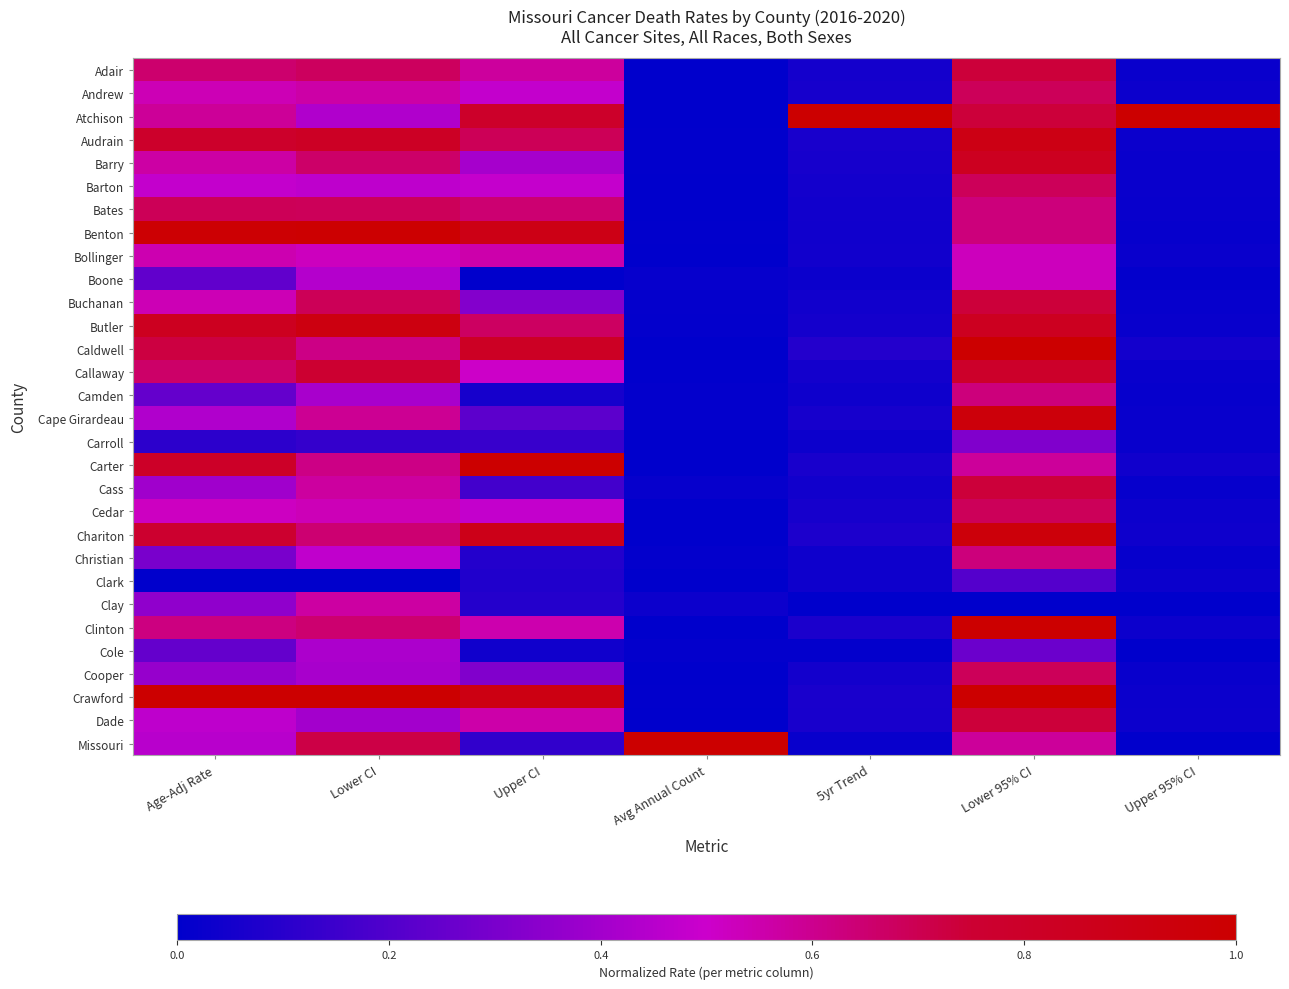

What is the difference between the highest and lowest values at Lower CI?

1.0